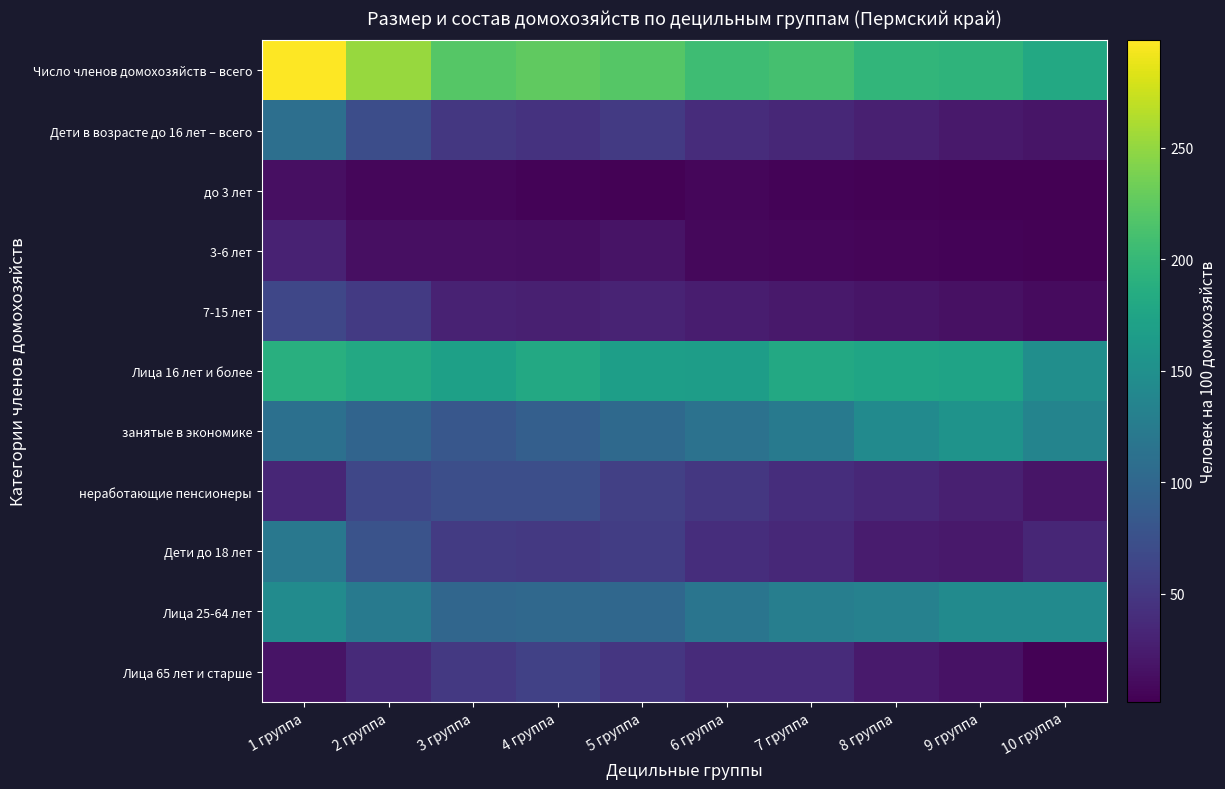

What is the difference between the highest and lowest values at 6 группа?

200.0